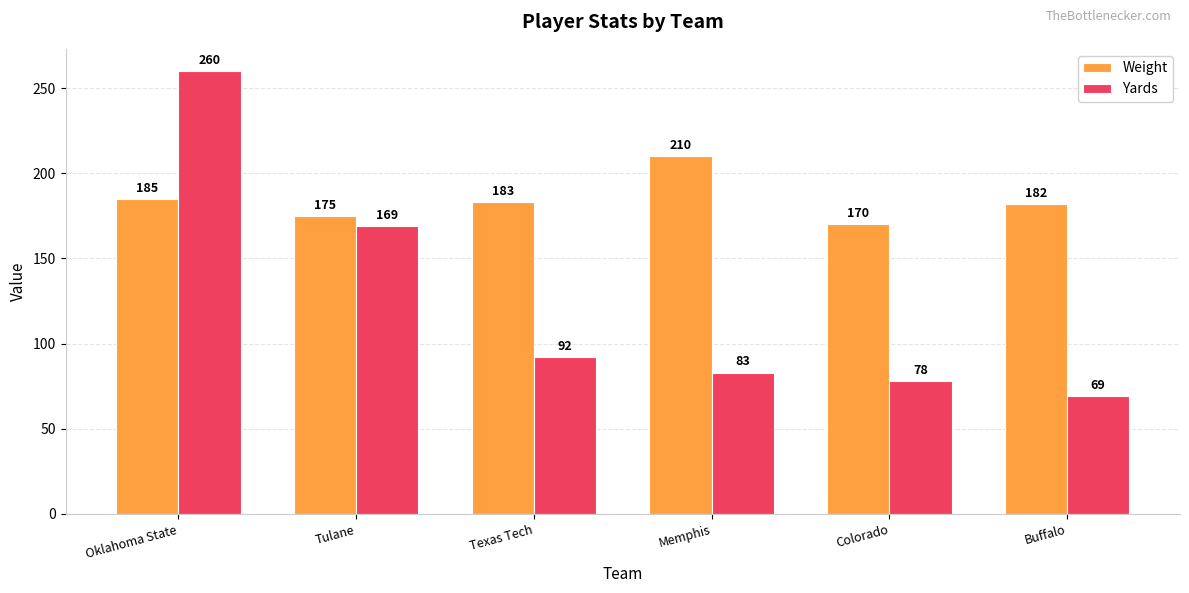

What is the difference between the Yards values at Buffalo and Colorado?

9